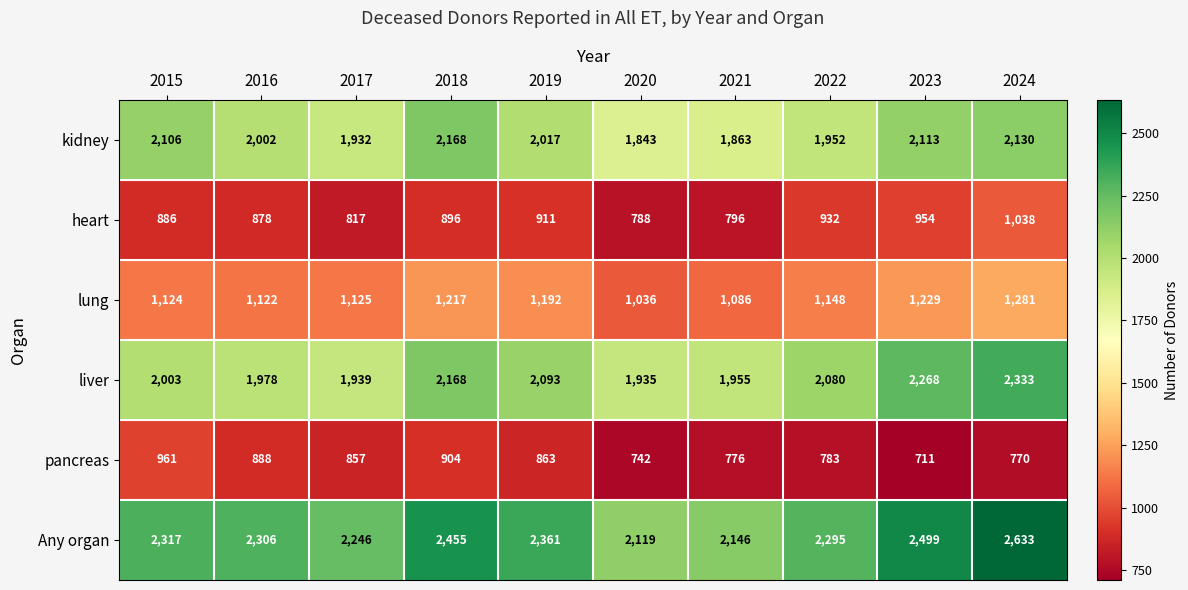

How many categories are shown in the chart?

10